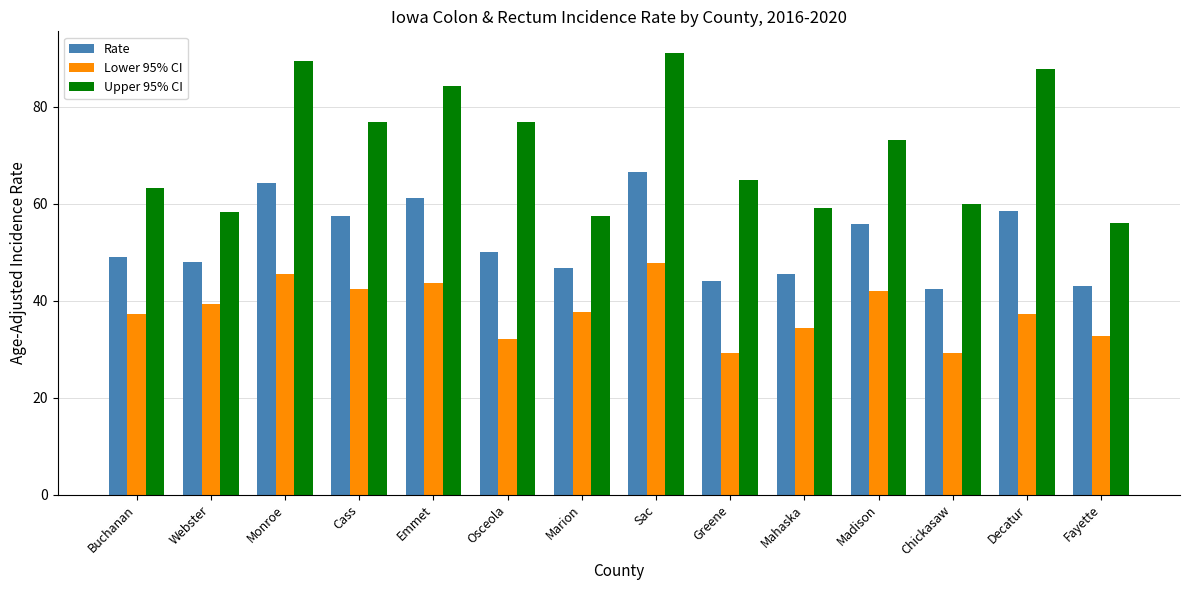

True or false: Upper 95% CI has a value of 58.2 at Webster.

True